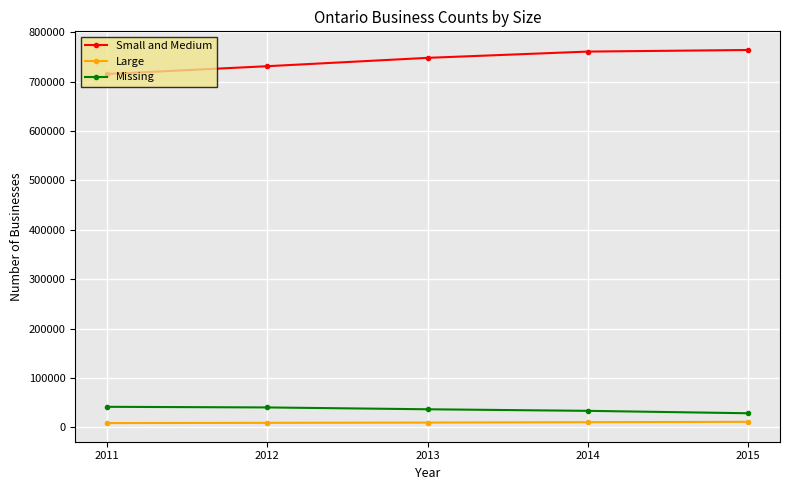

What is the value of the Small and Medium point at the 4th from the left?

760830